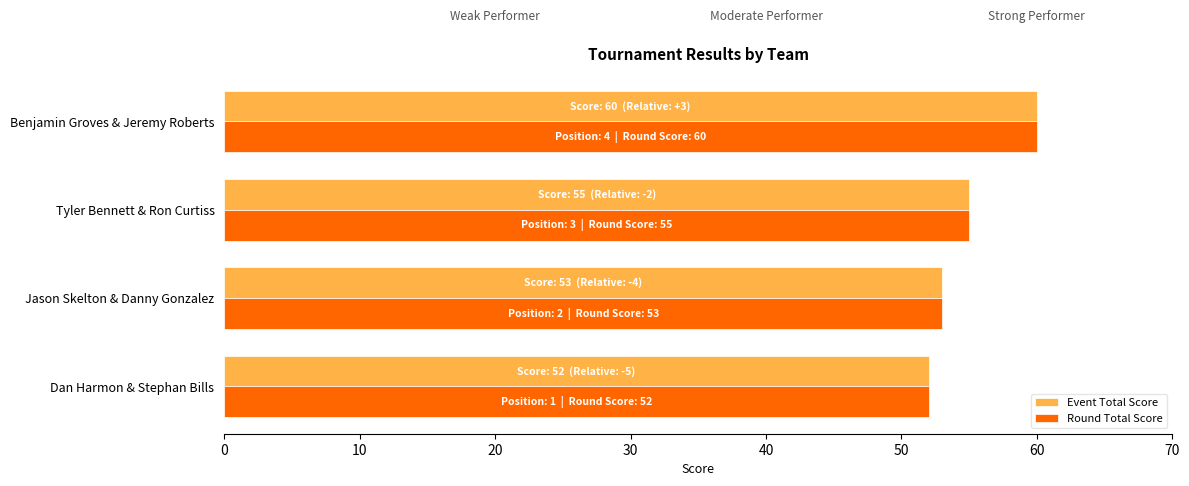

At which category is the sum across all series the highest?

Benjamin Groves & Jeremy Roberts